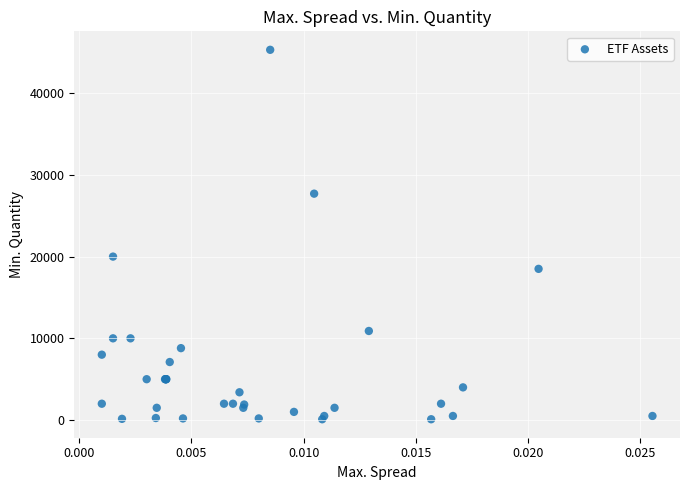

What Y value in the scatter plot is closest to 22700?

20000